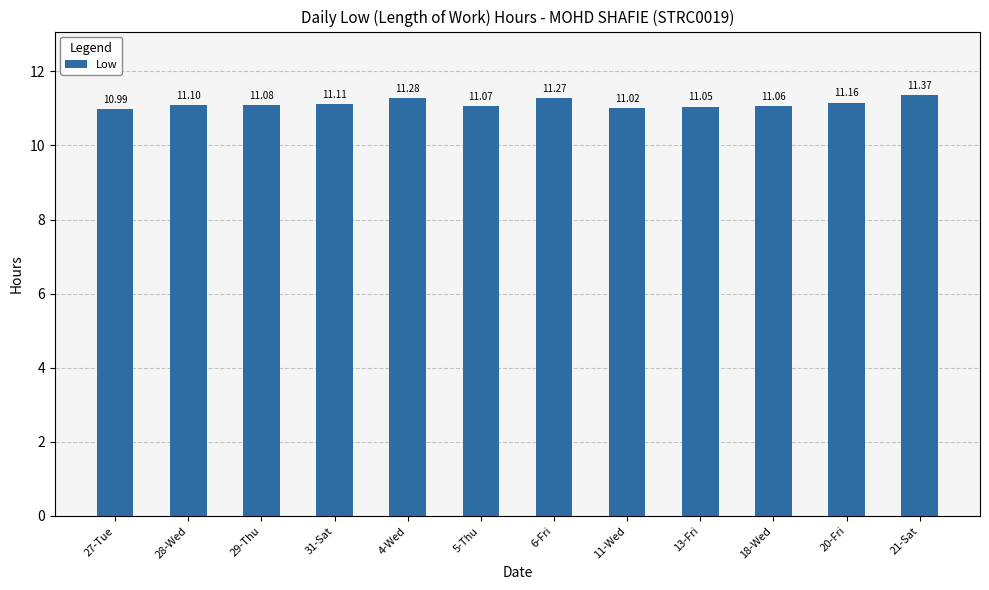

The chart shows a value of 16.4 at 5-Thu. True or false?

False